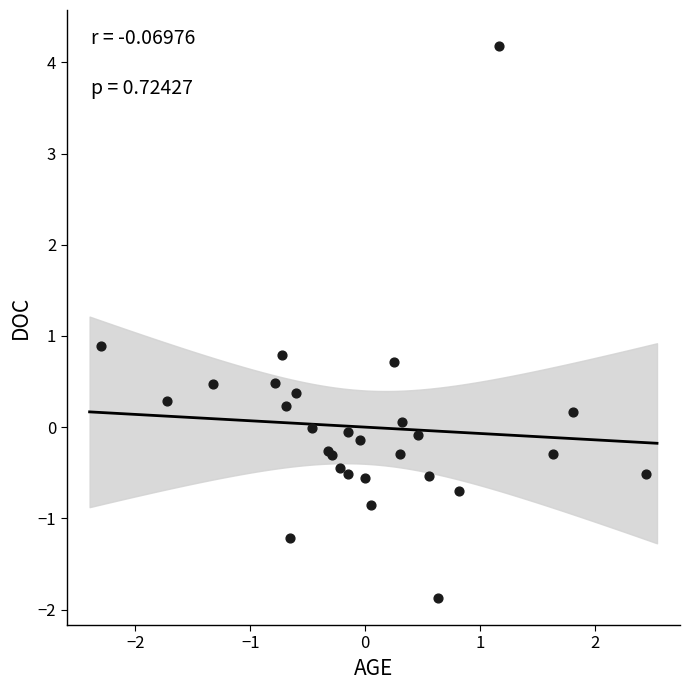

What Y value in the scatter plot is closest to 1?

0.9